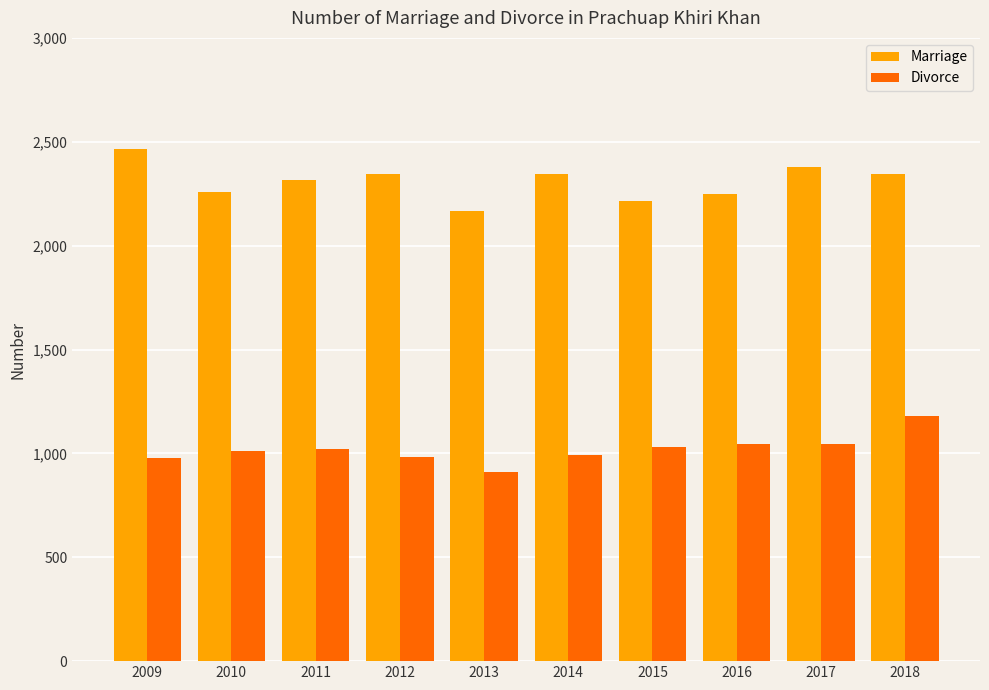

What is the value of the Marriage bar at the 2nd from the left?

2258